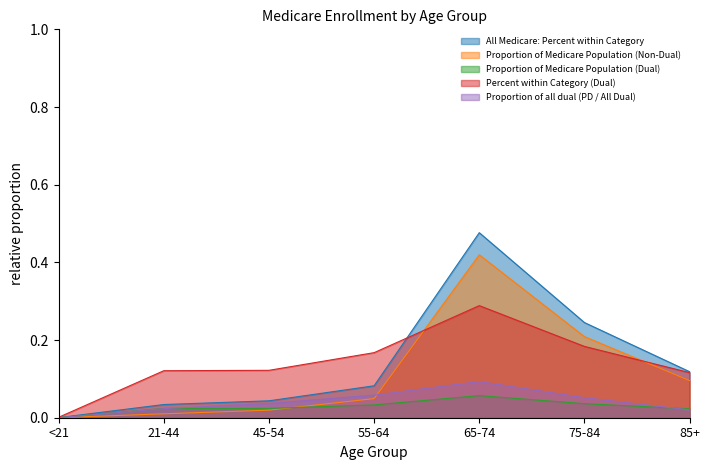

True or false: All Medicare: Percent within Category and Proportion of all dual (PD / All Dual) intersect in this chart.

False